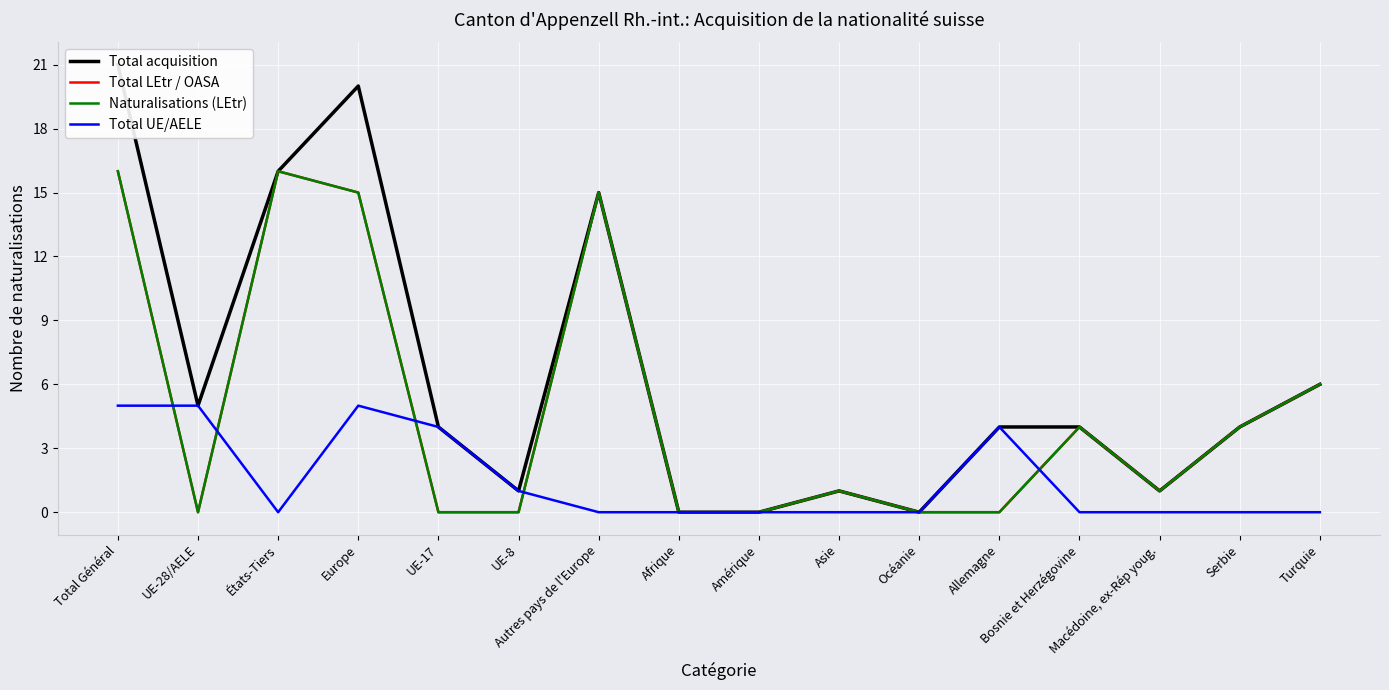

The Total UE/AELE series shows 2 at Asie. True or false?

False